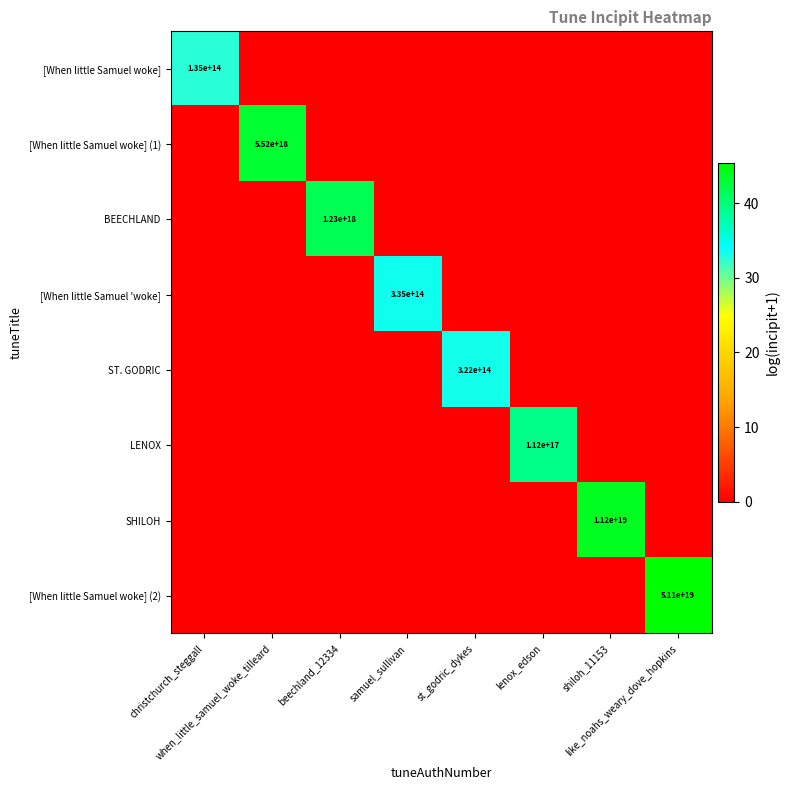

What is the spread (max minus min) of values at st_godric_dykes?

33.4